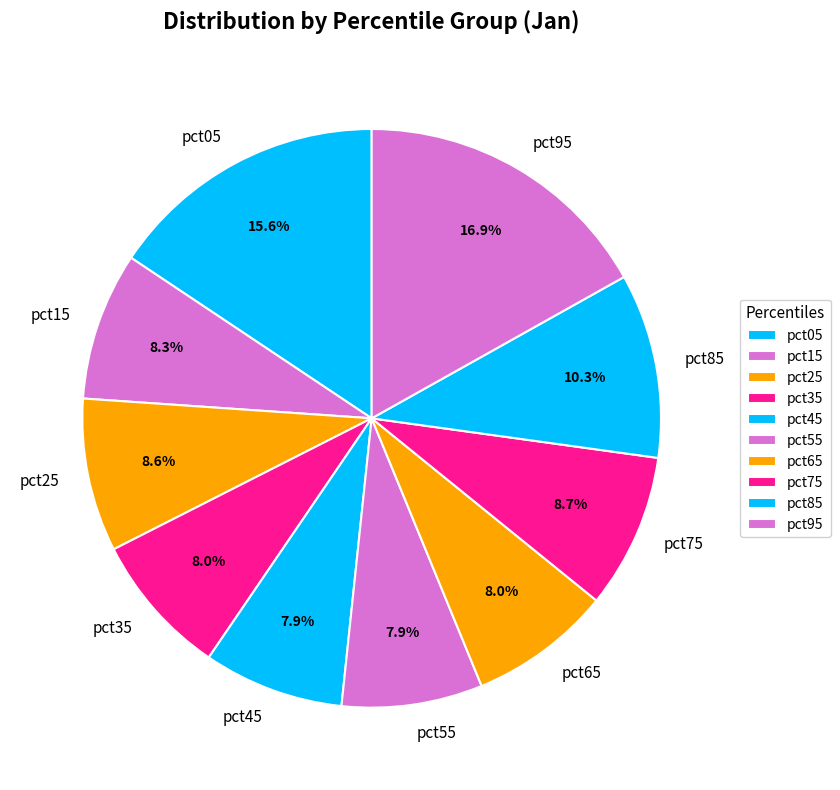

True or false: pct65 accounts for 1% of the total.

False